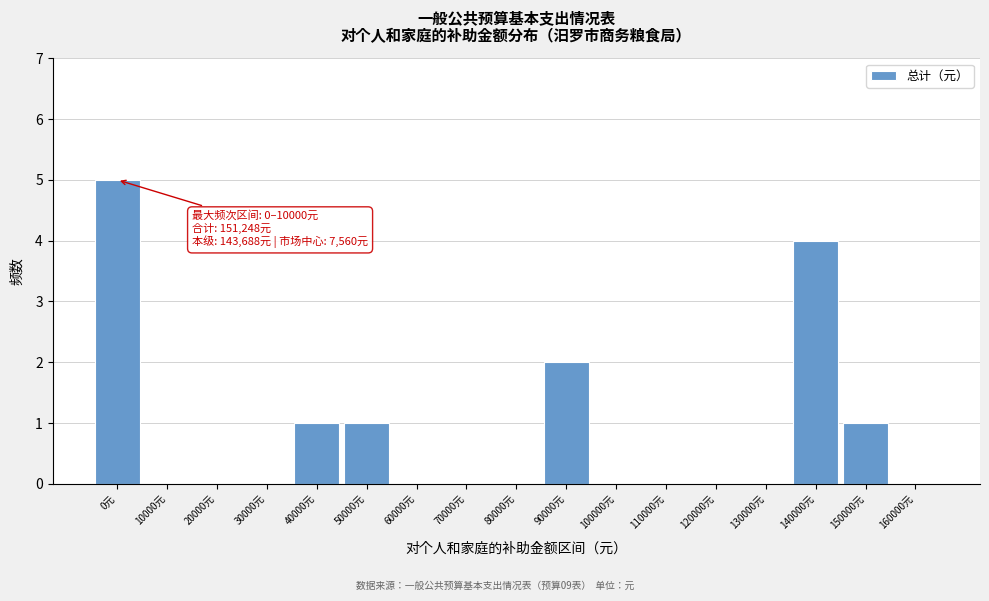

Reading right to left, transcribe all the data shown in this chart.

160000元=0	150000元=1	140000元=4	130000元=0	120000元=0	110000元=0	100000元=0	90000元=2	80000元=0	70000元=0	60000元=0	50000元=1	40000元=1	30000元=0	20000元=0	10000元=0	0元=5